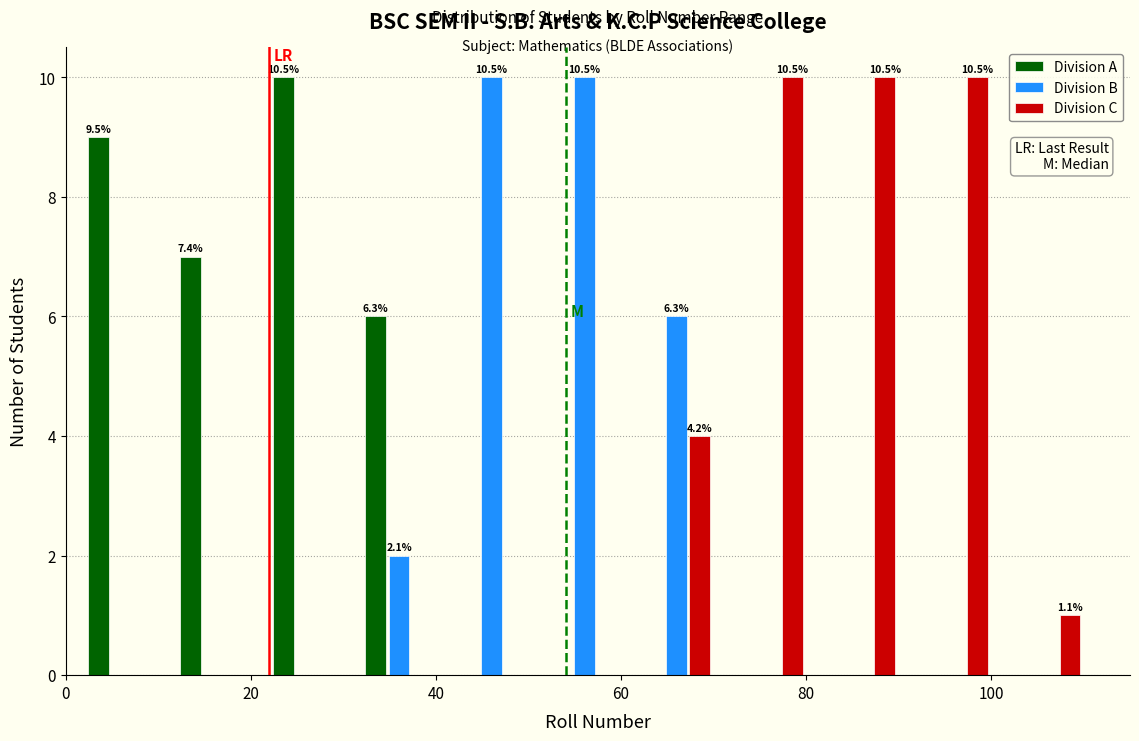

In the Division A series, which range on the x-axis has the tallest bar?

21 to 31